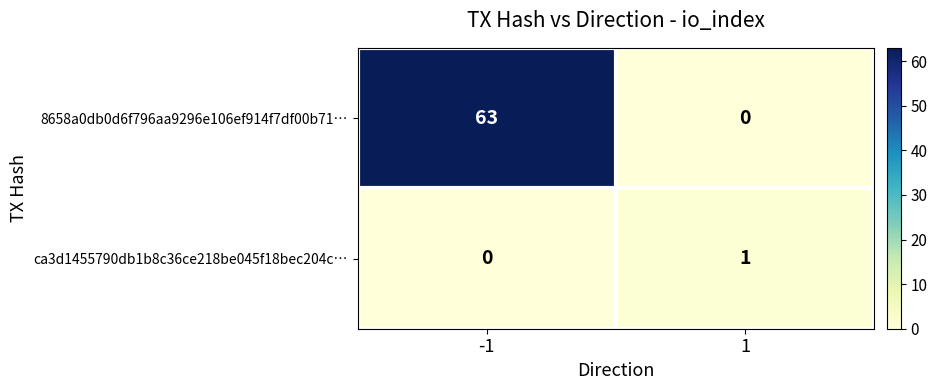

The value of ca3d1455790db1b8c36ce218be045f18bec204c… at 1 is 1. True or false?

True